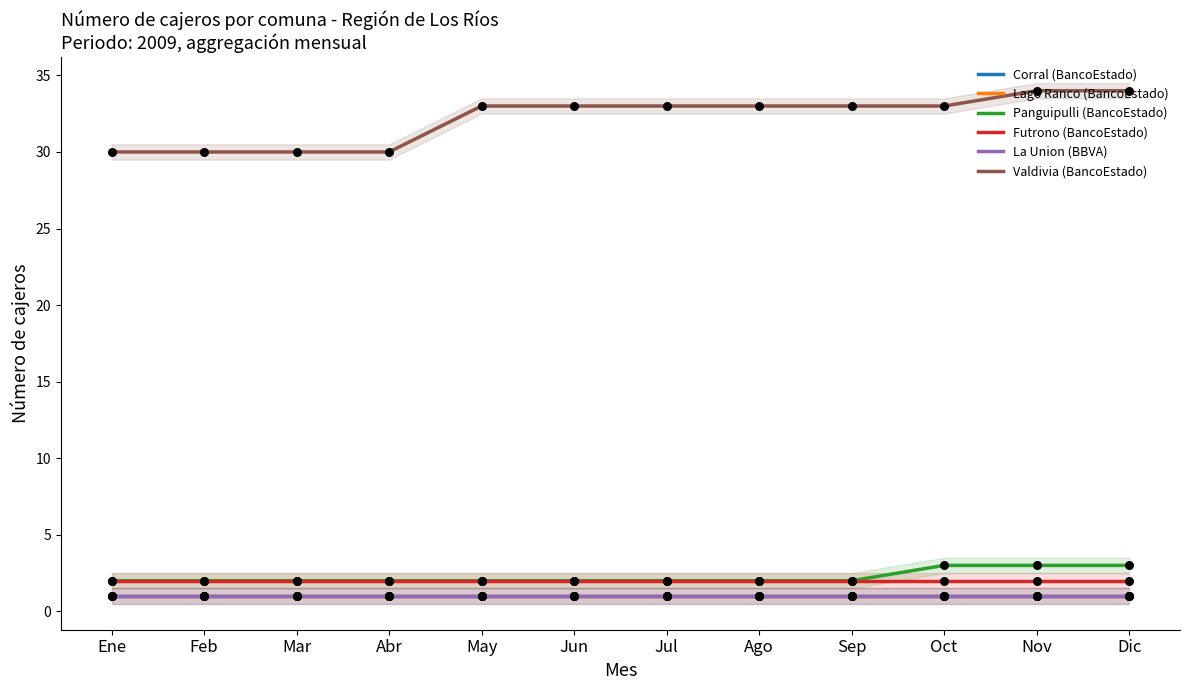

Which series contains the lowest Y value?

Corral (BancoEstado)